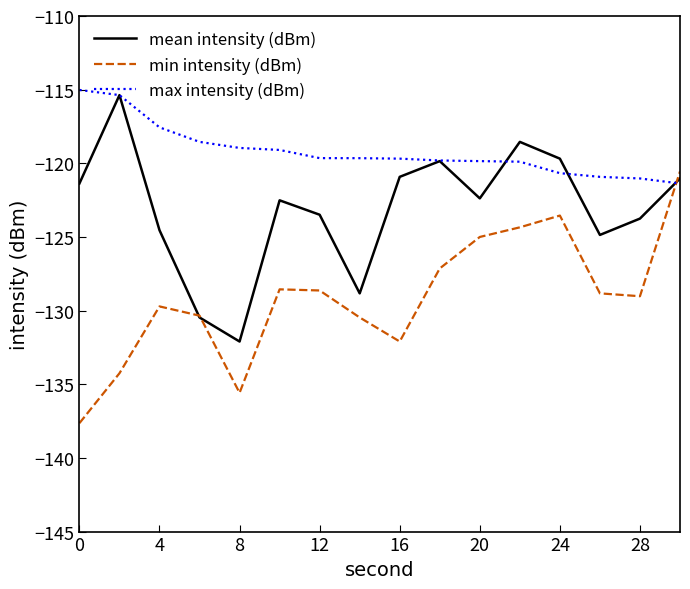

Which series ends up on top after the final intersection of max intensity (dBm) and min intensity (dBm)?

min intensity (dBm)